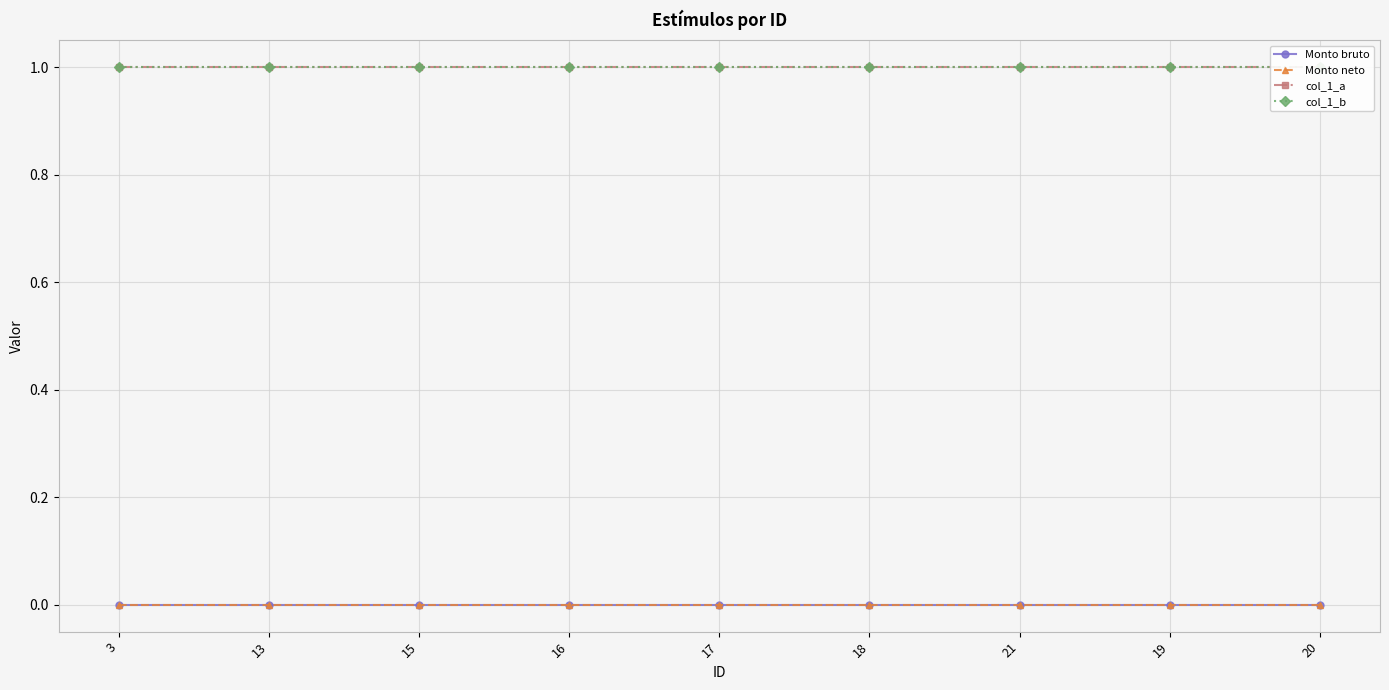

Which label corresponds to the largest value in the chart?

3